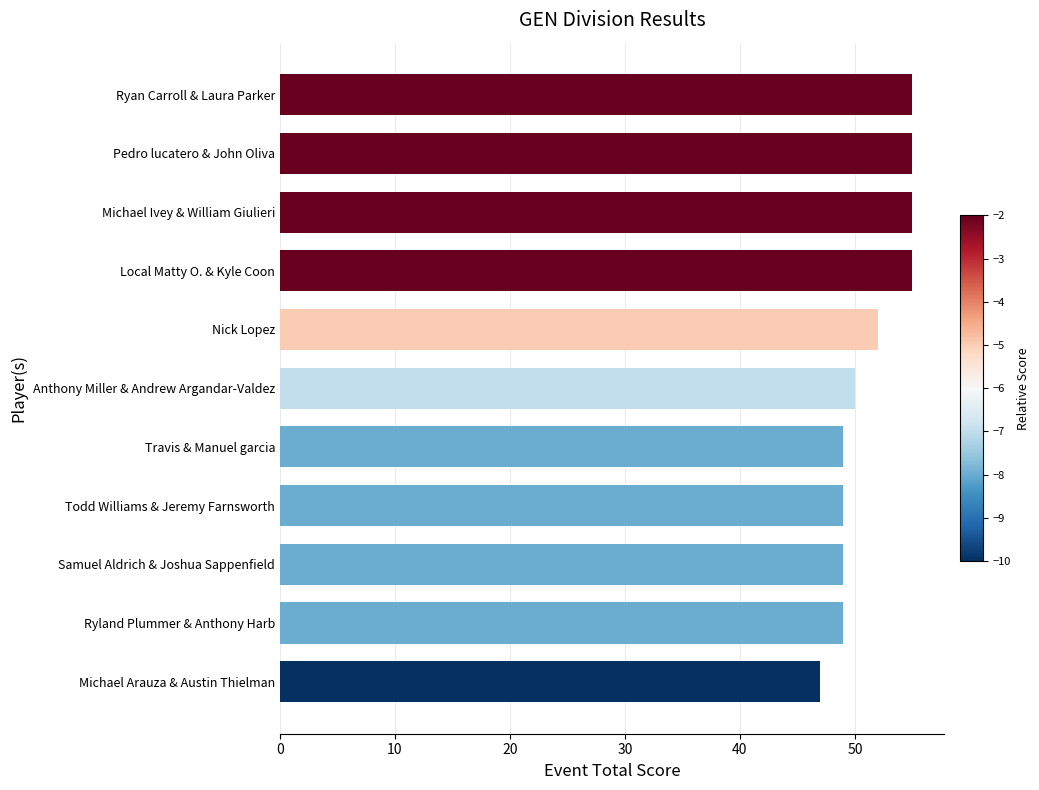

What is the smallest value displayed?

47